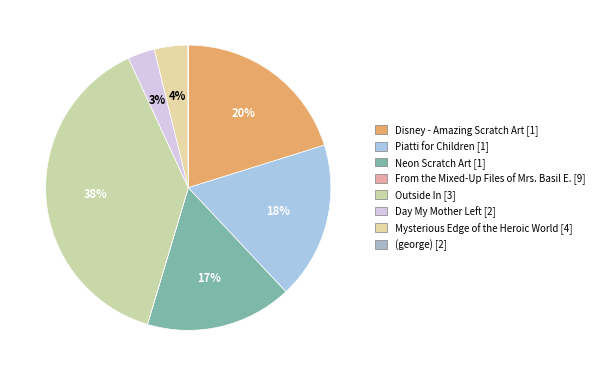

Count the number of slices in the pie.

8